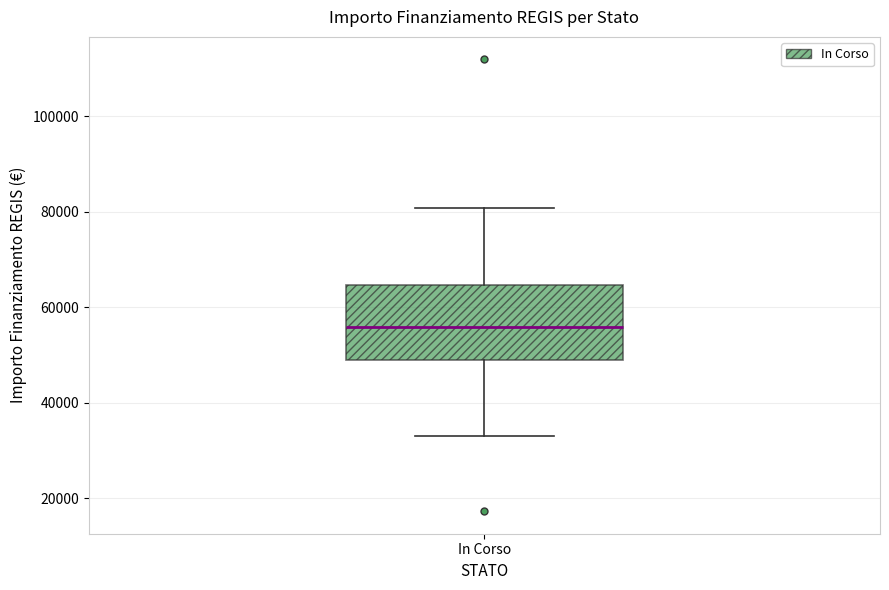

Where does the lower whisker of the box for In Corso end on the y-axis? The values are not printed on the chart, so give them approximately, as read against the axis.

32000